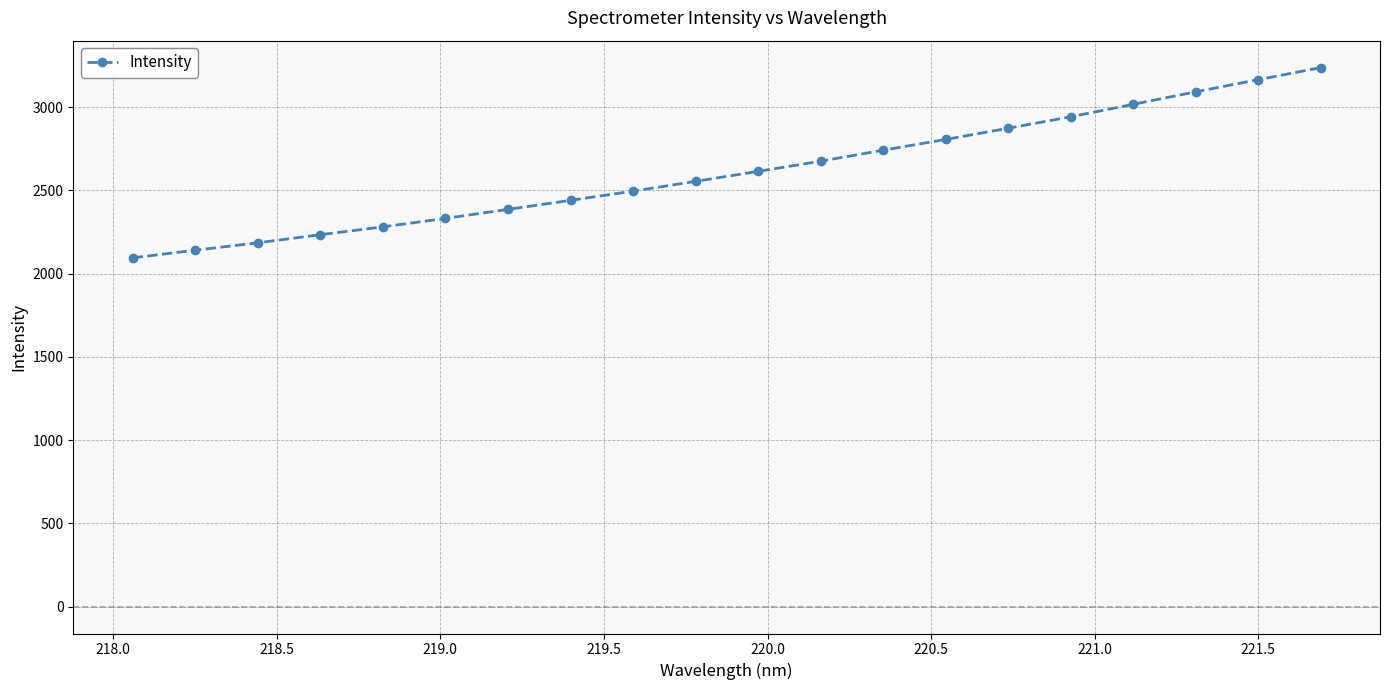

What is the smallest value displayed?

2094.5